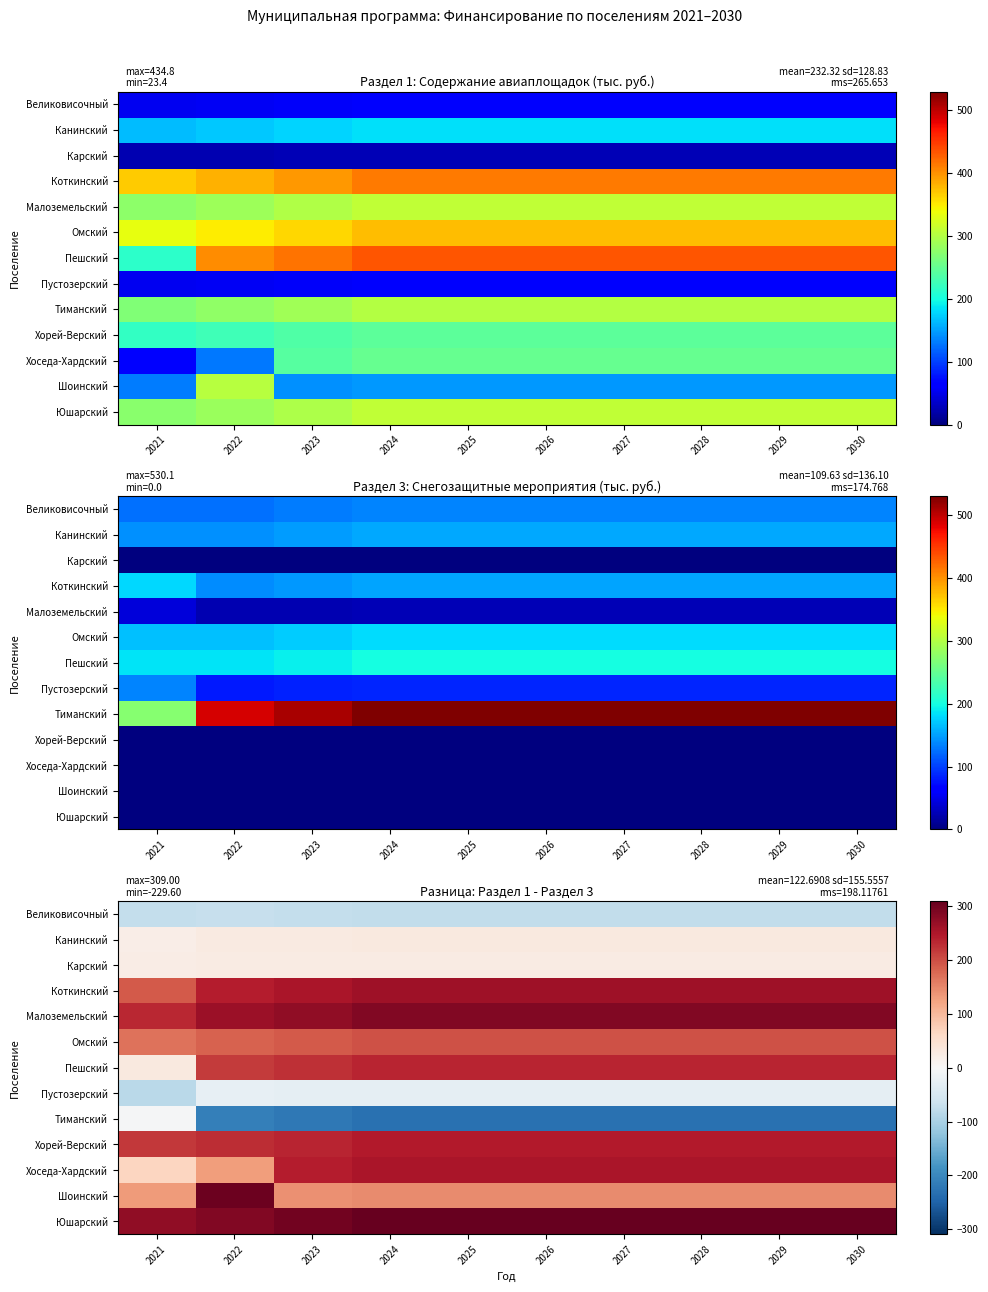

Between 2021 and 2022, which series saw the biggest shift?

Тиманский